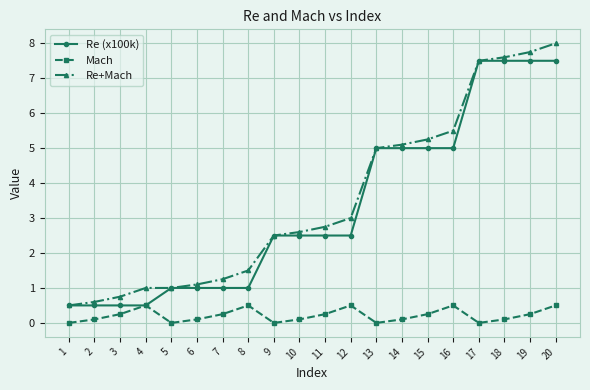

What value does the Re+Mach series have at 8?

1.5